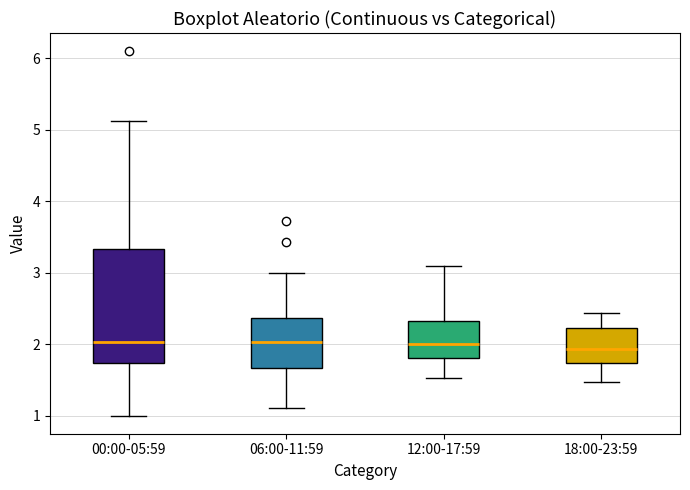

Where does the lower whisker of the box for 12:00-17:59 end on the y-axis? The values are not printed on the chart, so give them approximately, as read against the axis.

1.5